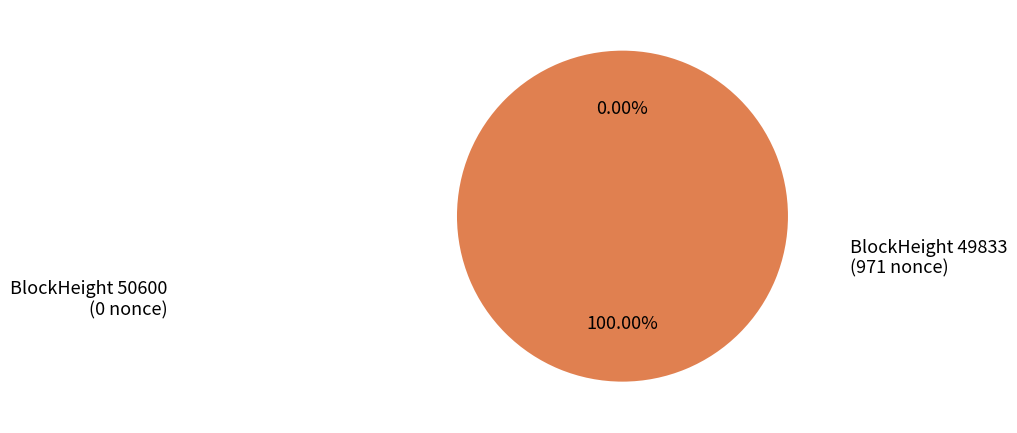

Count the number of slices in the pie.

2